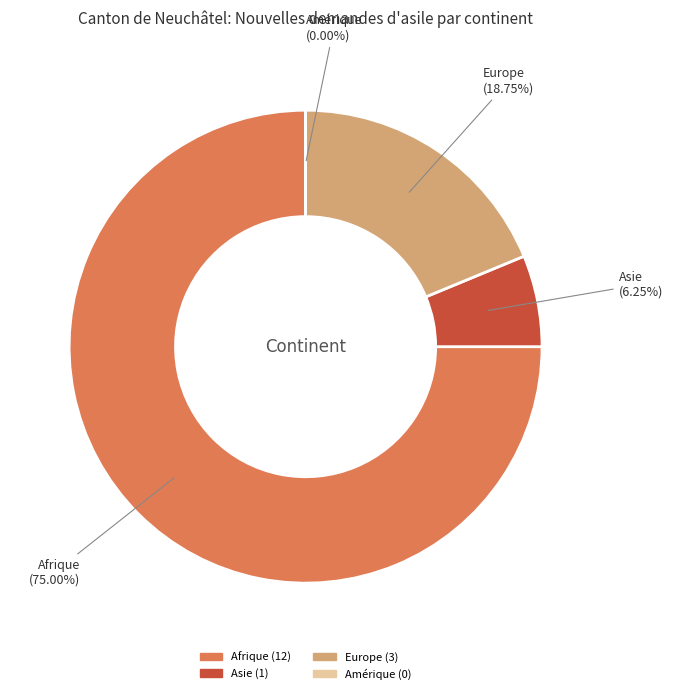

Which category accounts for the majority?

Afrique